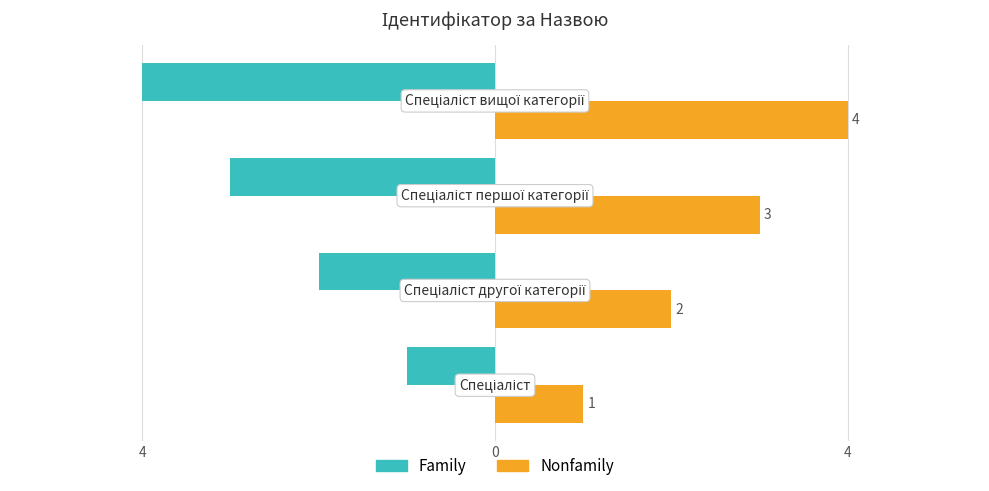

What are all the series names shown in the legend?

Family, Nonfamily